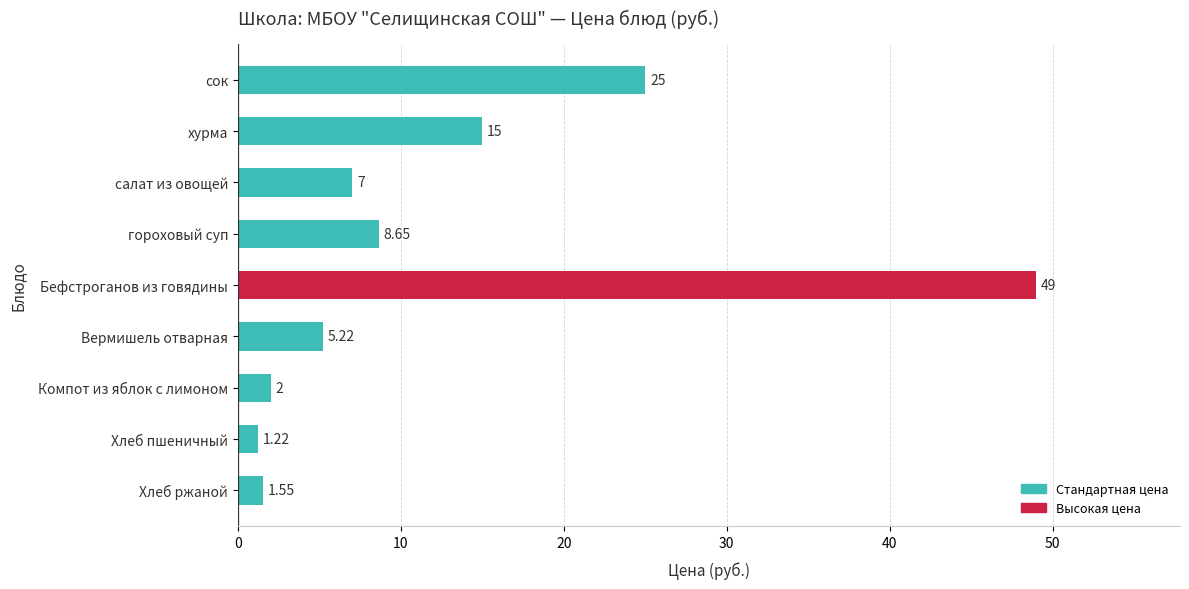

At which category does the chart reach its peak across all series?

Бефстроганов из говядины